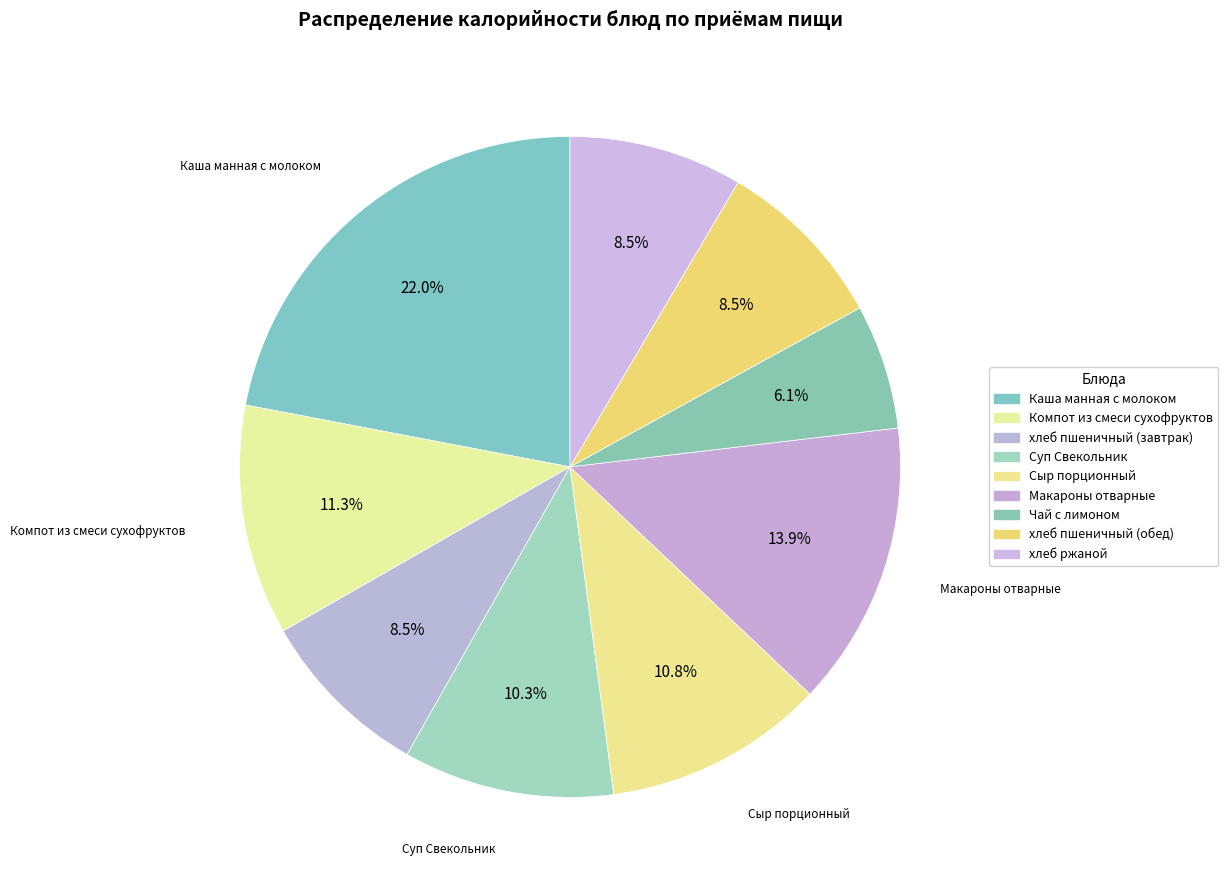

Which slice is the smallest?

Чай с лимоном